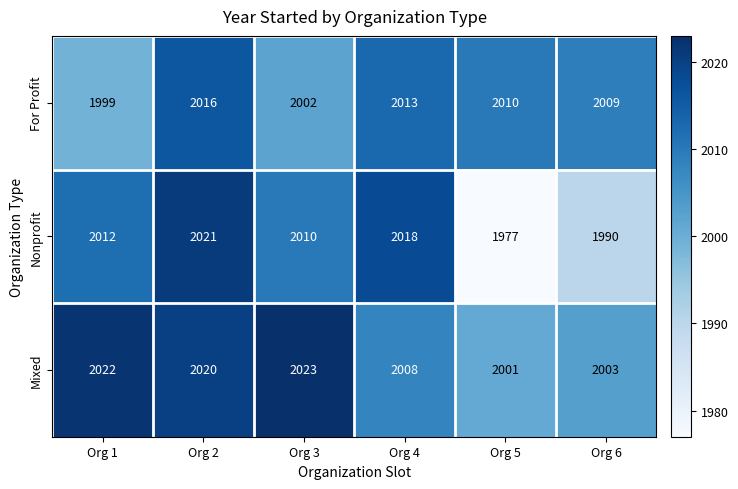

What is the difference between the maximum and minimum values in the Nonprofit series?

44